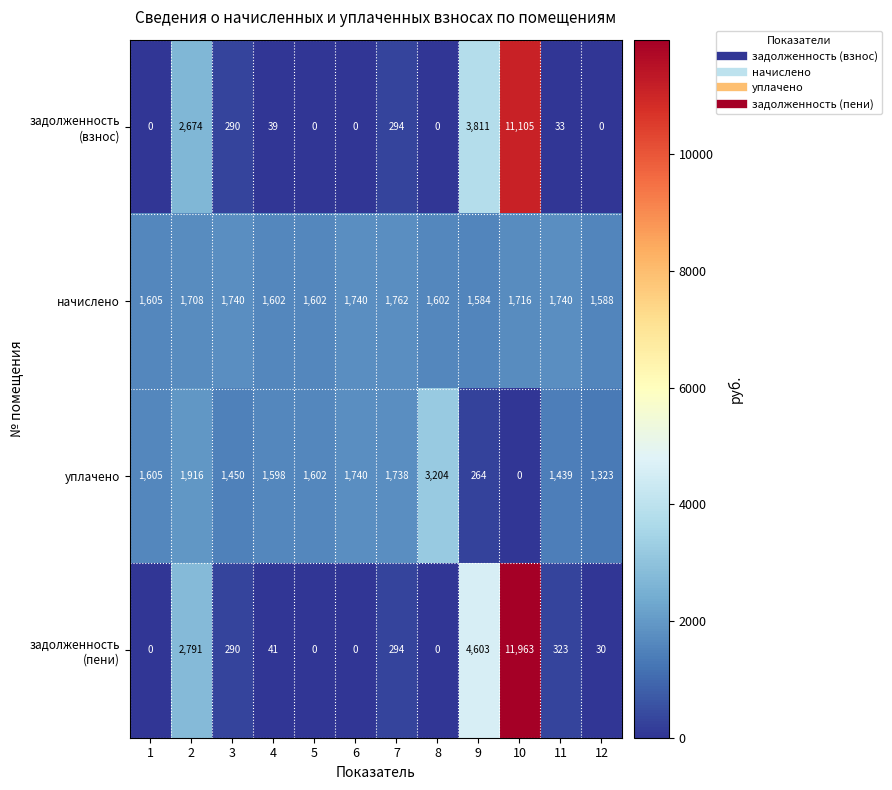

Which series changed the most between 6 and 10?

задолженность (пени)